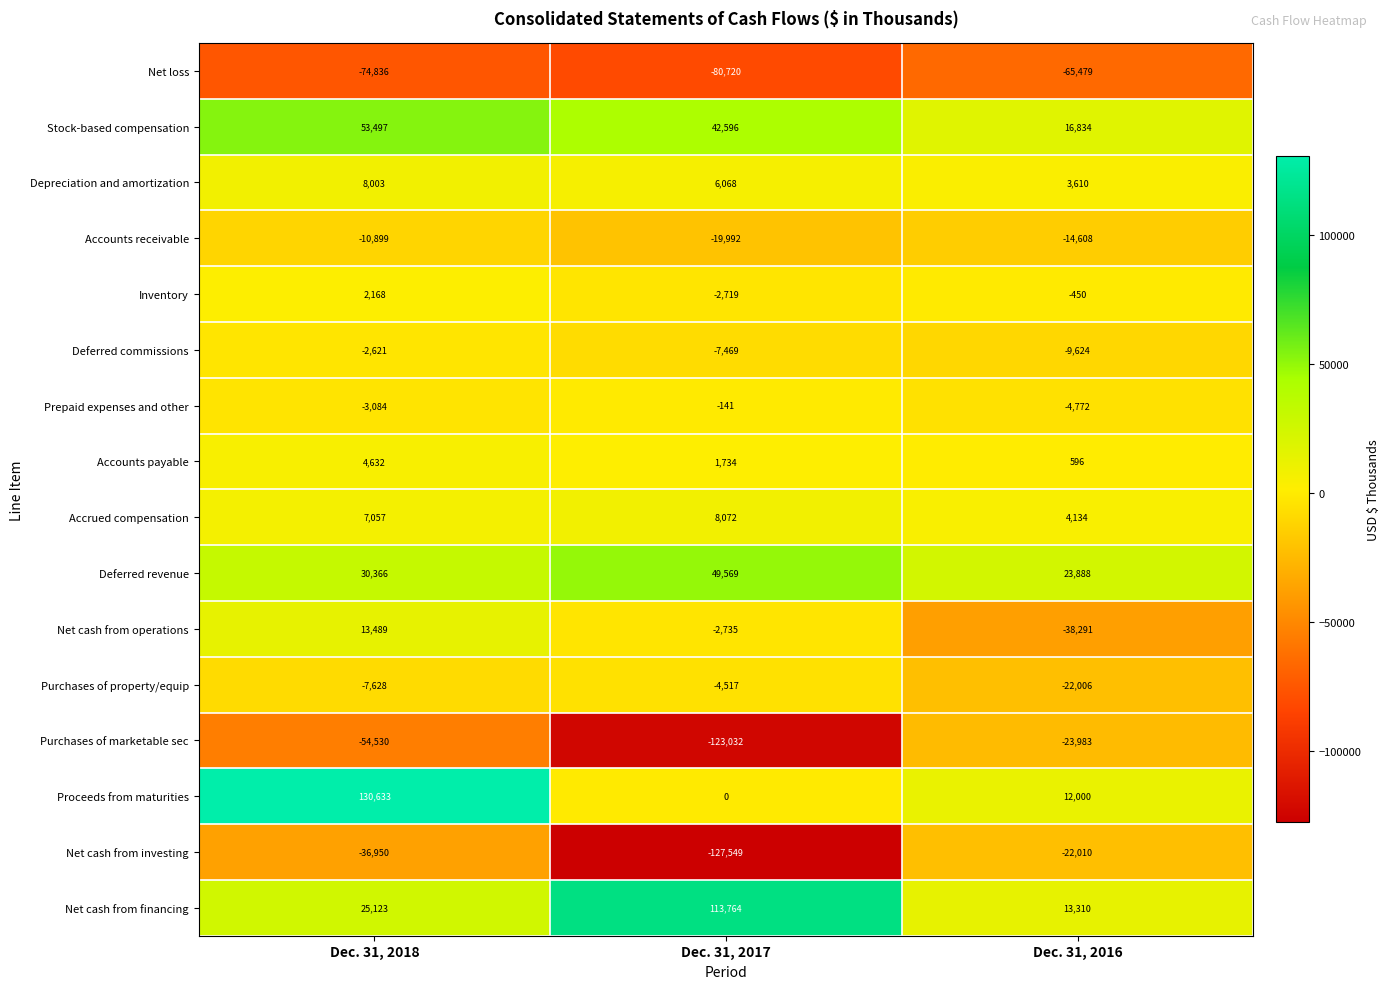

At which label does Deferred revenue reach its minimum?

Dec. 31, 2016